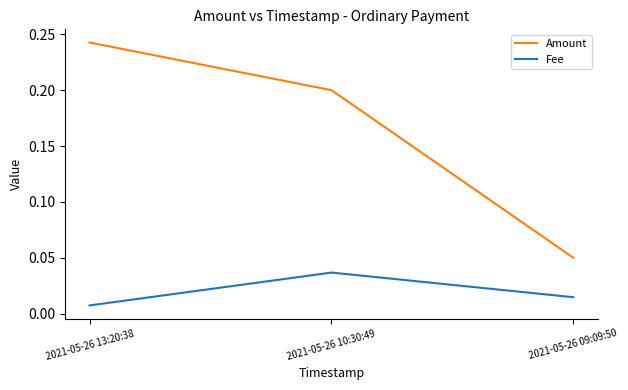

What position from the left is 2021-05-26 09:09:50?

3